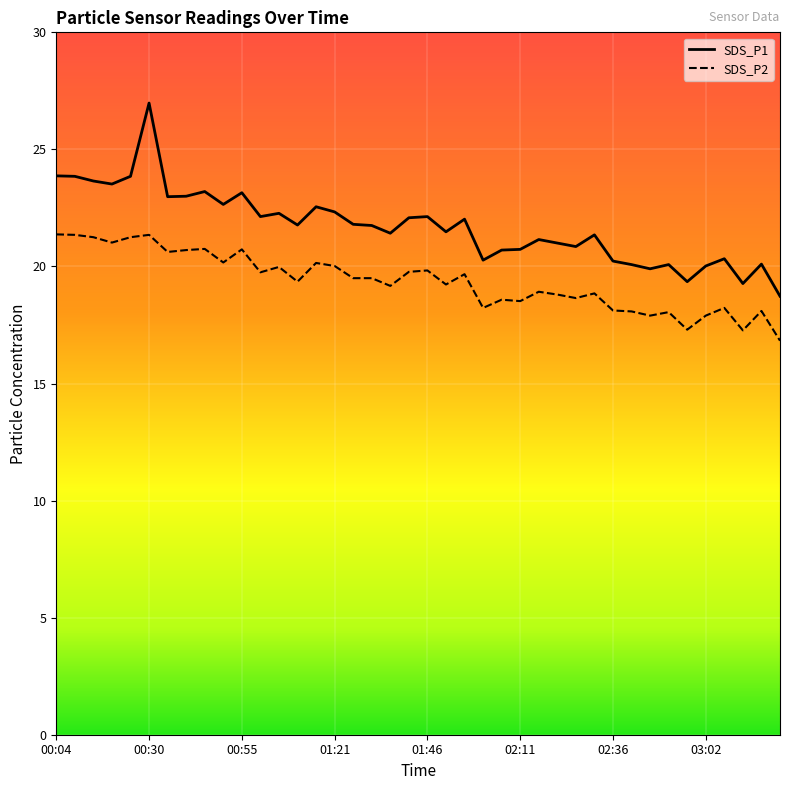

What are all the series names shown in the legend?

SDS_P1, SDS_P2